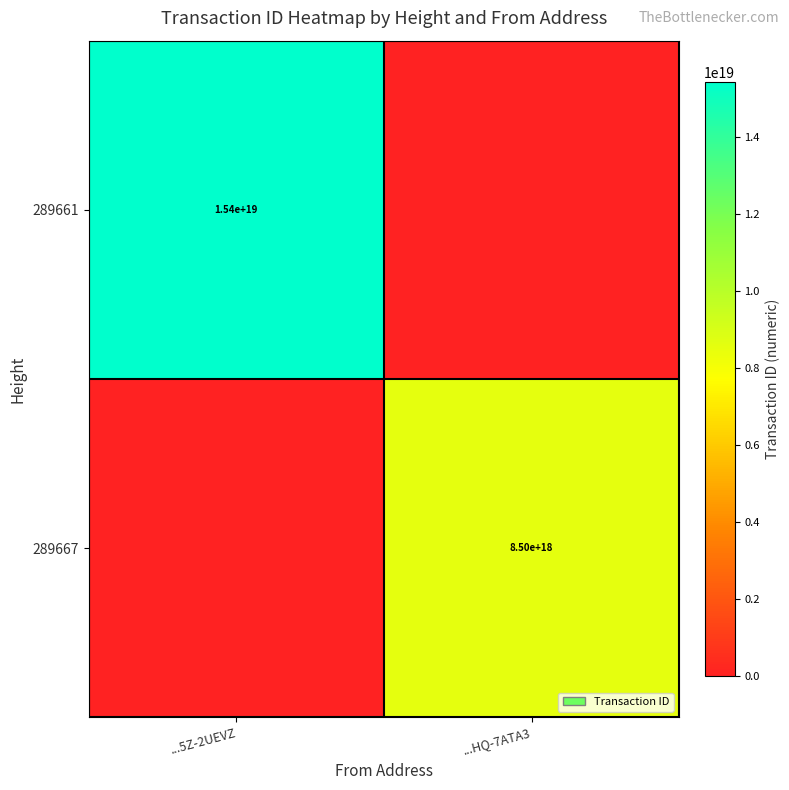

Is the value of 289667 at ...HQ-7ATA3 greater than the value of 289661 at ...5Z-2UEVZ?

No